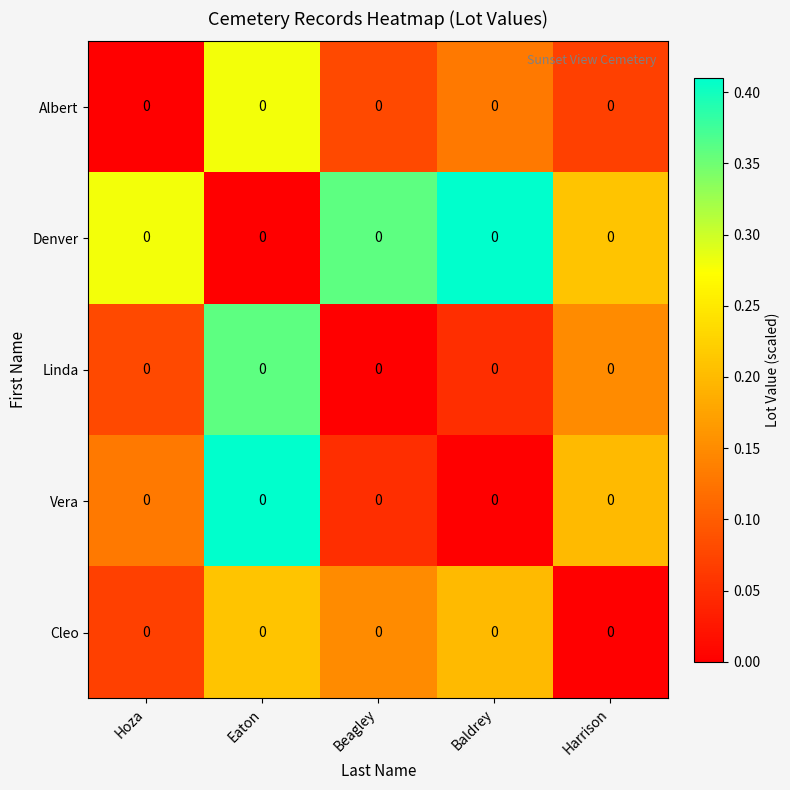

Which category has the highest value across all series?

Baldrey